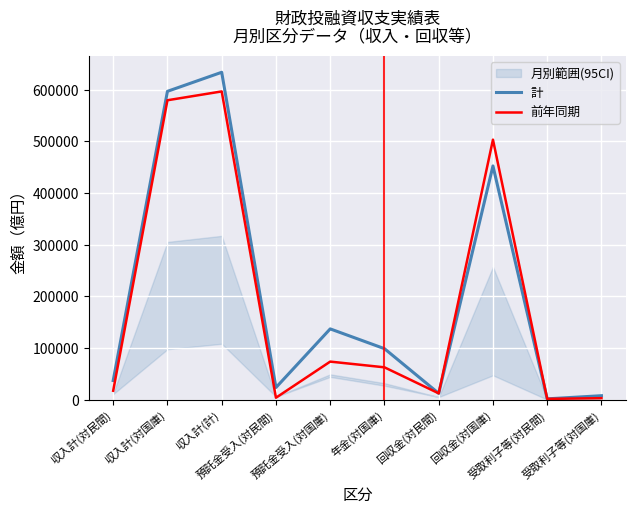

True or false: 前年同期 has a value of 34130 at 年金(対国庫).

False